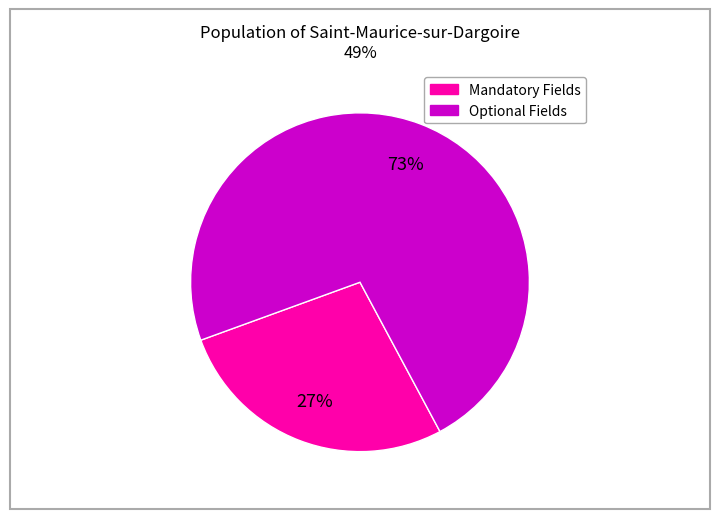

How many slices are in this pie chart?

2